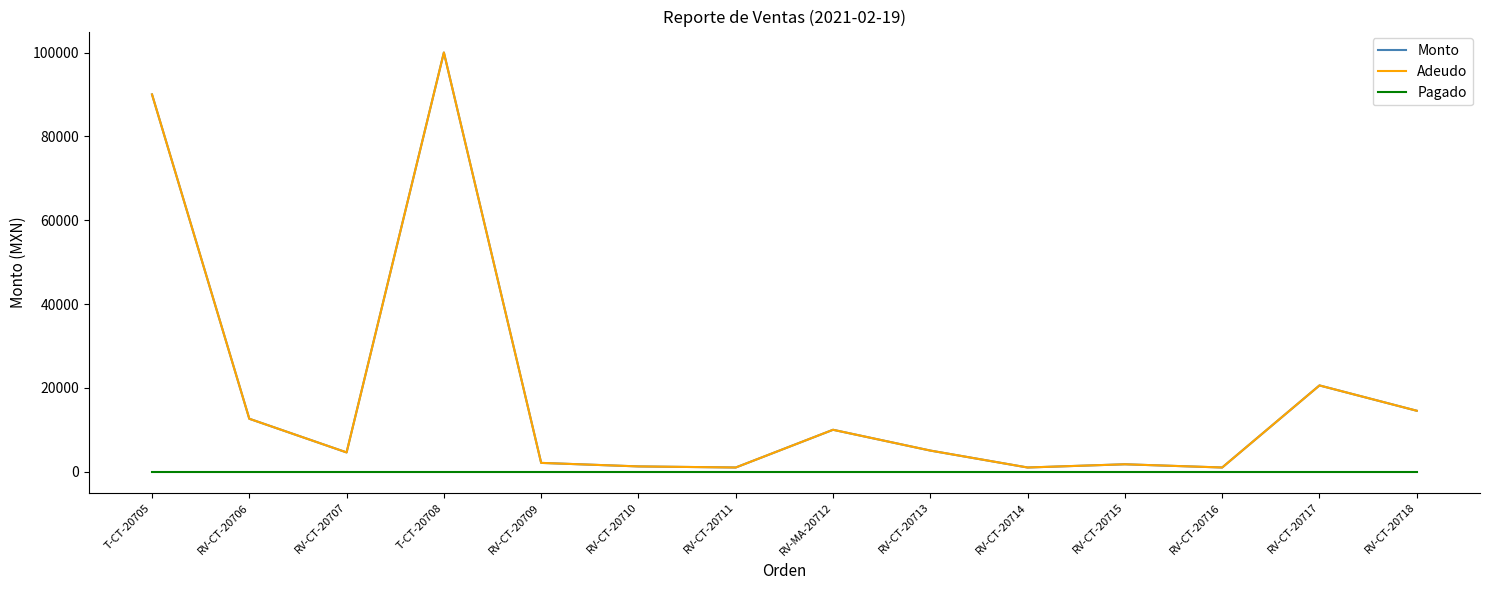

Does the chart have visible grid lines?

No